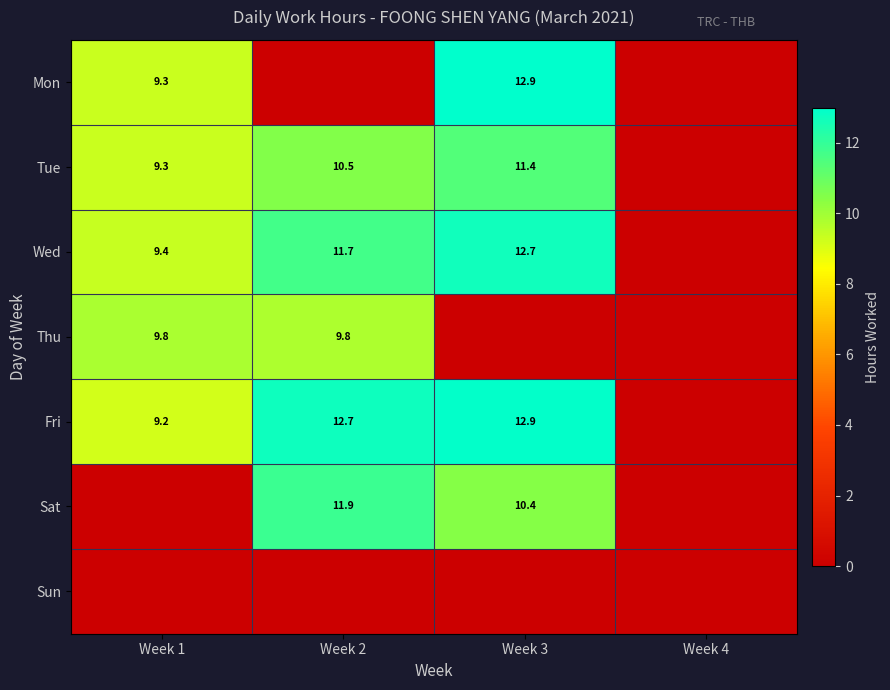

What is the difference between the Tue values at Week 2 and Week 3?

0.9